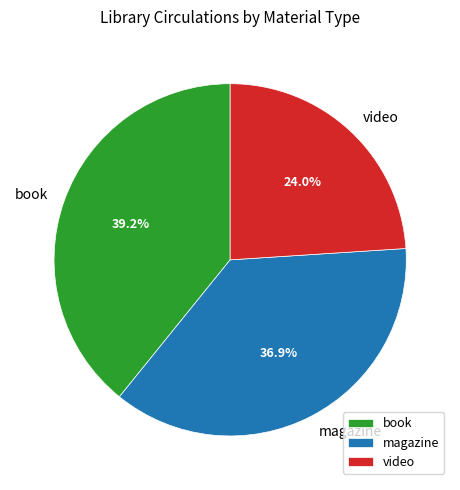

Is magazine the majority of the pie?

No